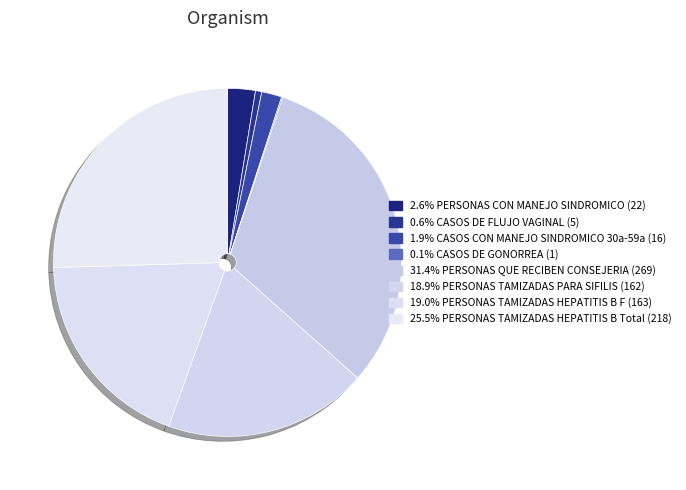

Rank the categories by value from lowest to highest.

CASOS DE GONORREA (1), CASOS DE FLUJO VAGINAL (5), CASOS CON MANEJO SINDROMICO 30a-59a (16), PERSONAS CON MANEJO SINDROMICO (22), PERSONAS TAMIZADAS PARA SIFILIS (162), PERSONAS TAMIZADAS HEPATITIS B F (163), PERSONAS TAMIZADAS HEPATITIS B Total (218), PERSONAS QUE RECIBEN CONSEJERIA (269)